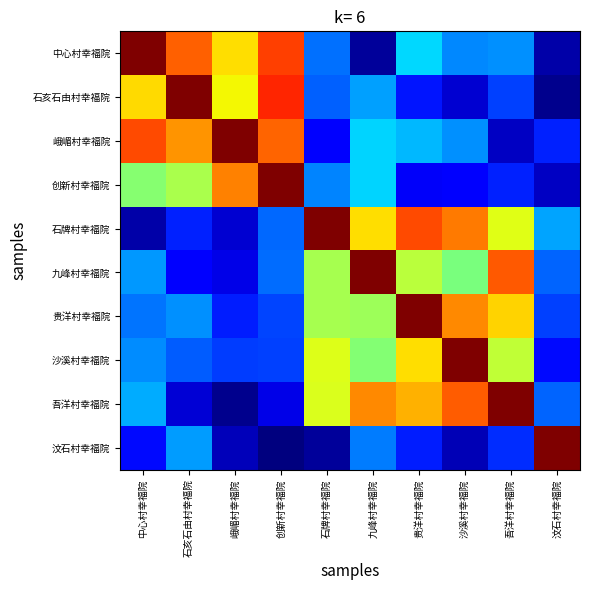

Rank the series by their maximum value, from highest to lowest.

中心村幸福院, 石亥石由村幸福院, 峨嵋村幸福院, 创新村幸福院, 石牌村幸福院, 九峰村幸福院, 贵洋村幸福院, 沙溪村幸福院, 吾洋村幸福院, 汶石村幸福院